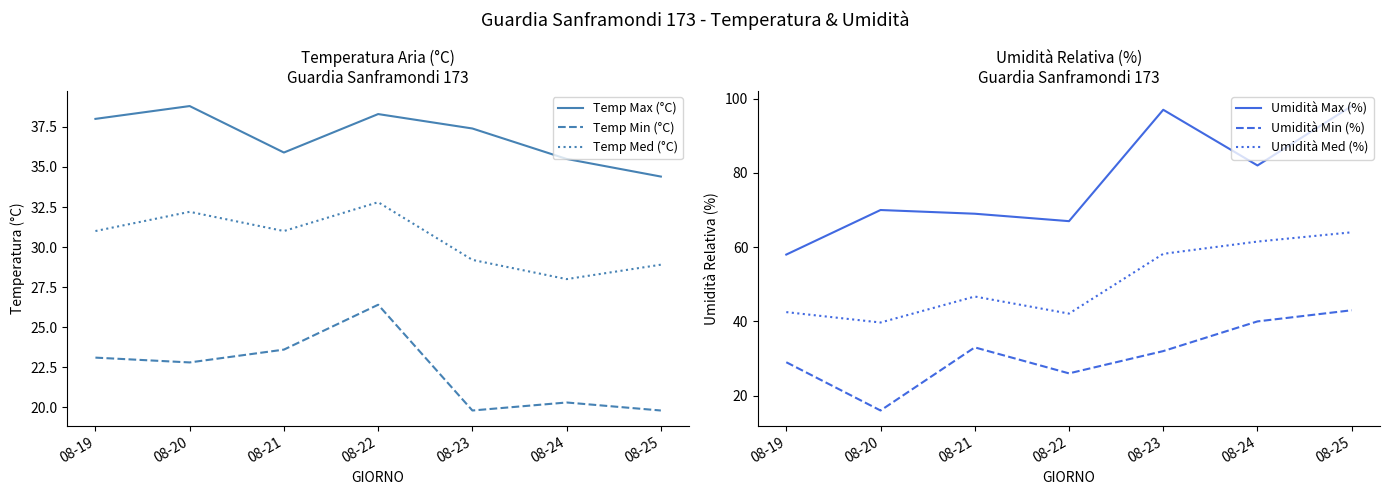

Does the chart have visible grid lines?

No